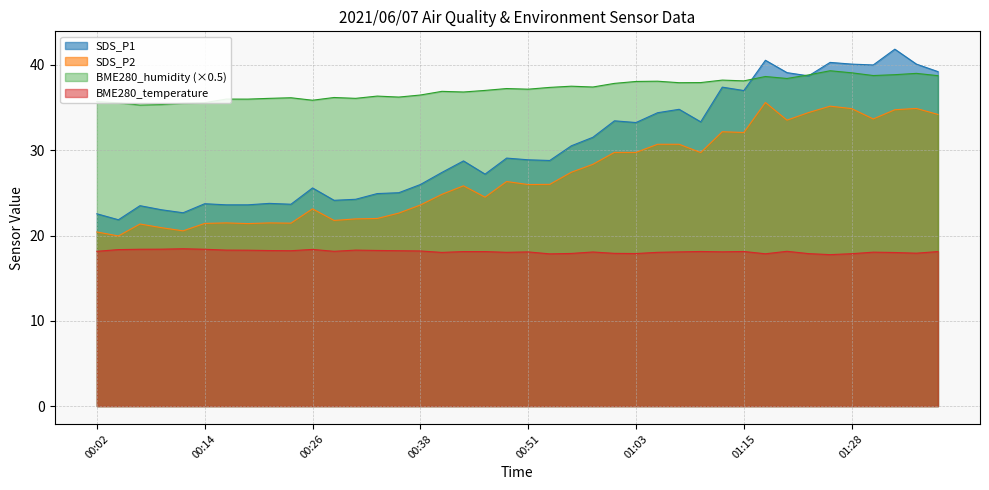

Where is the first local minimum for SDS_P1?

00:04